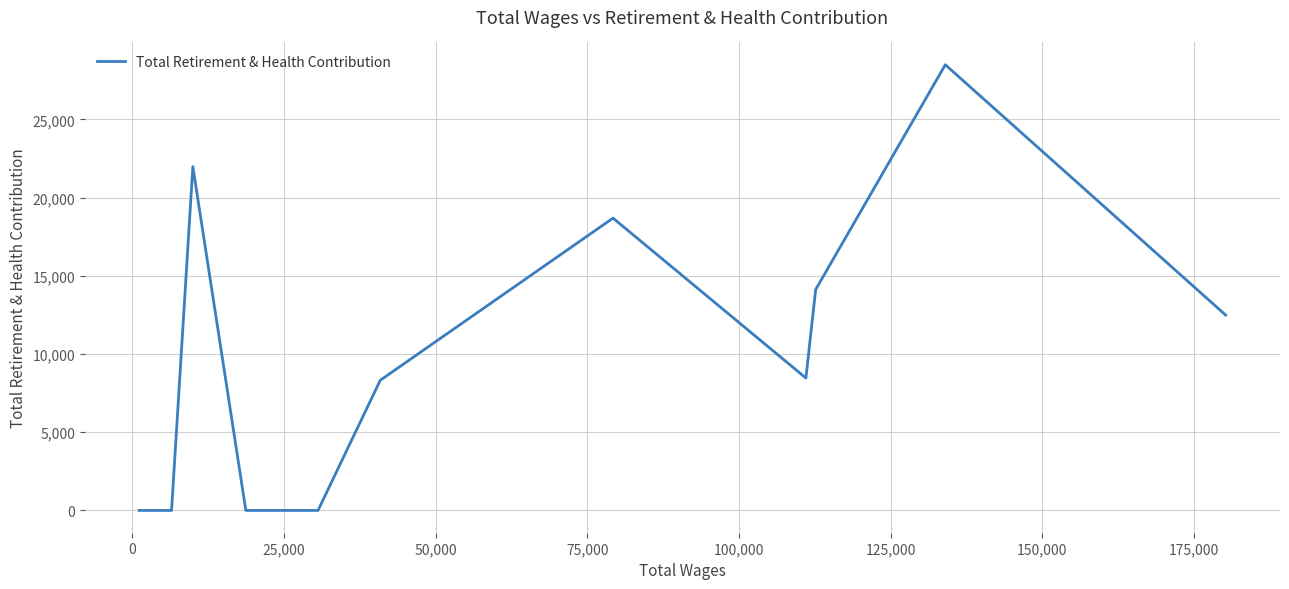

What is the greatest value displayed?

28494